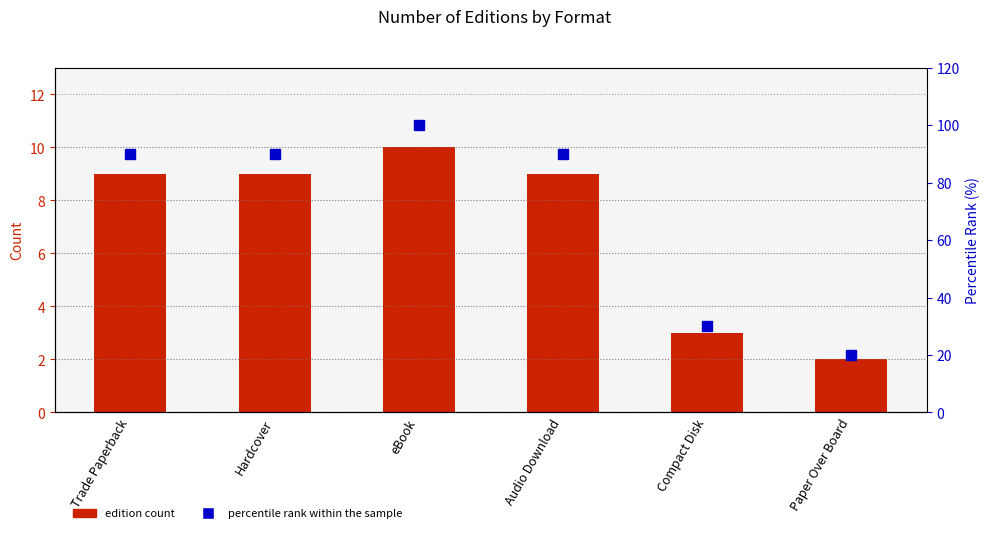

Reading left to right, what are all the values shown in this chart?

edition count: 9	9	10	9	3	2
percentile rank within the sample: 90	90	100	90	30	20